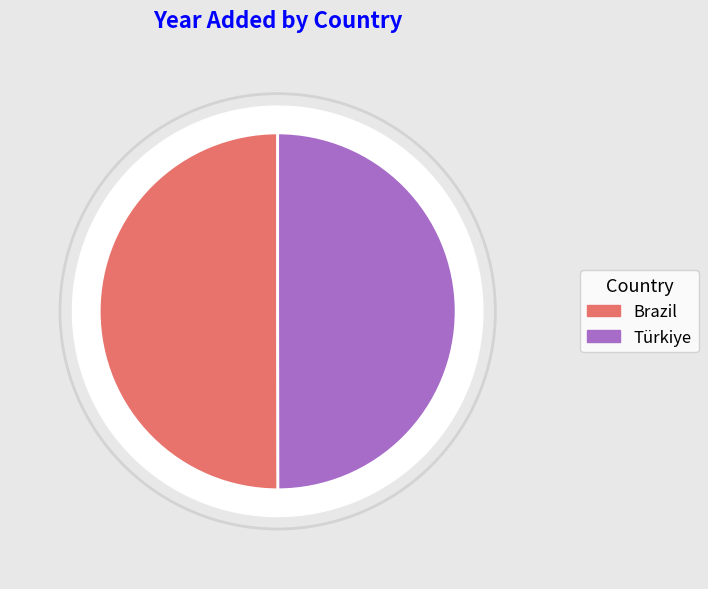

Is it true that Brazil is 50% of the pie?

True